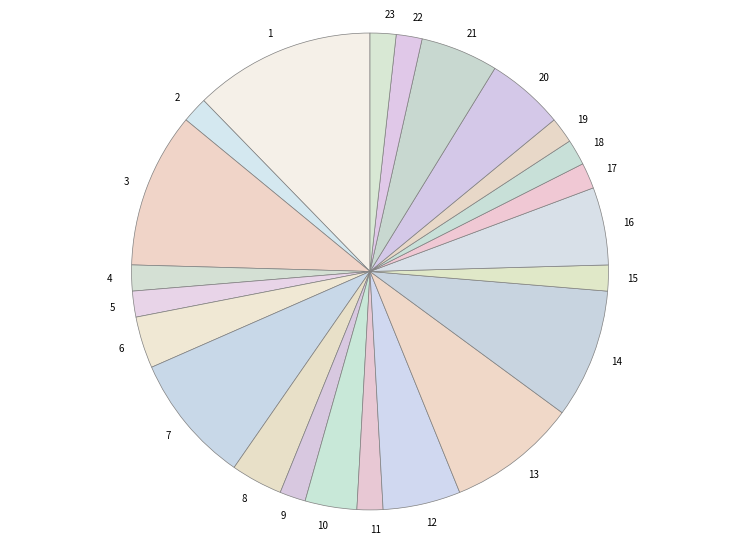

Is the sum of 3 and 1 greater than half?

No